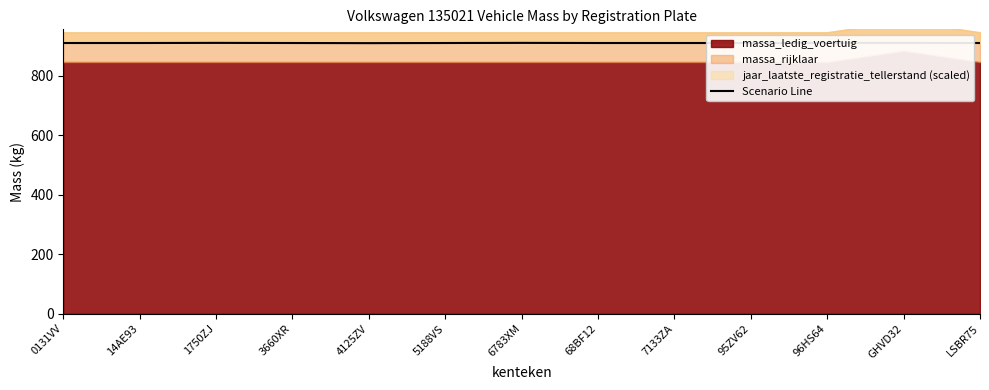

At which category does the chart reach its peak across all series?

1750ZJ